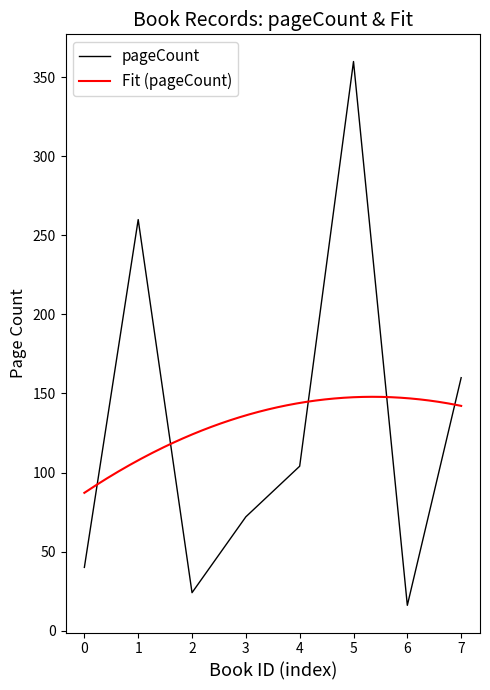

The value of pageCount at 0 is 65. True or false?

False